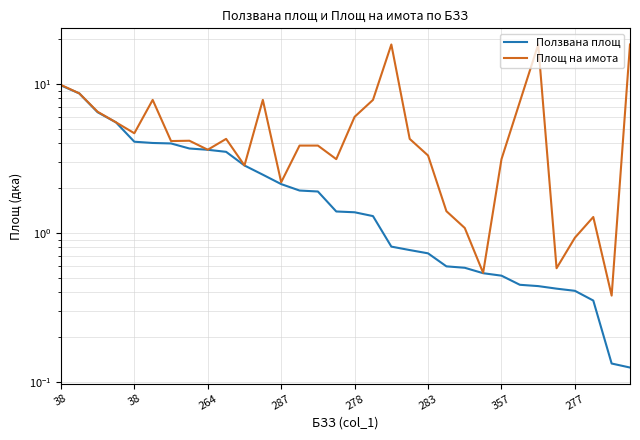

What are all the series names shown in the legend?

Ползвана площ, Площ на имота